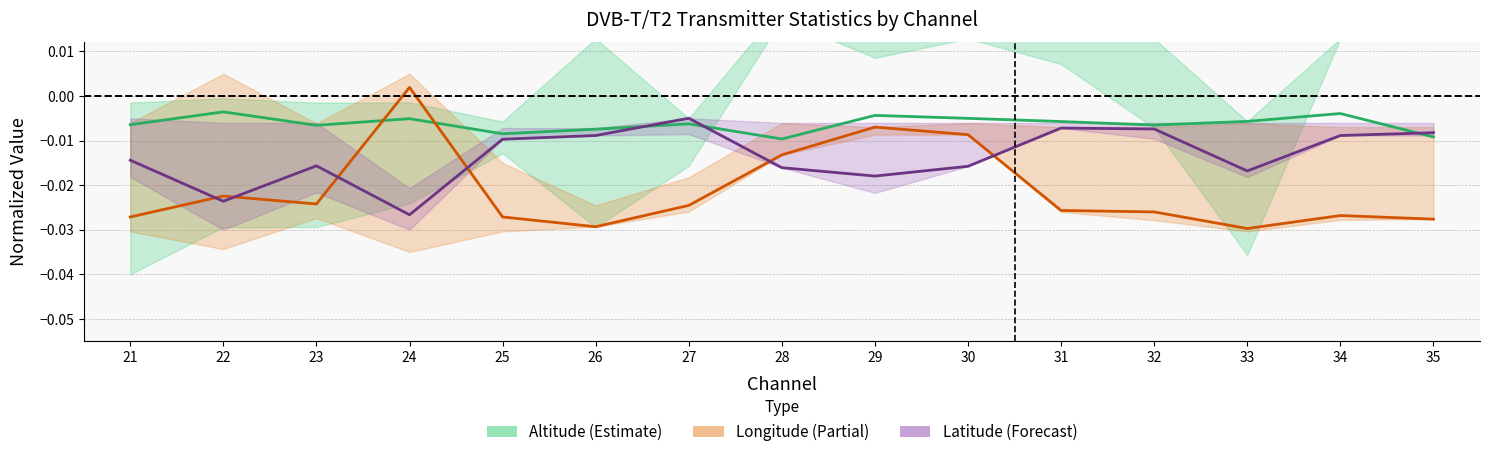

The Altitude (Mean) series shows -0.0 at 33. True or false?

False